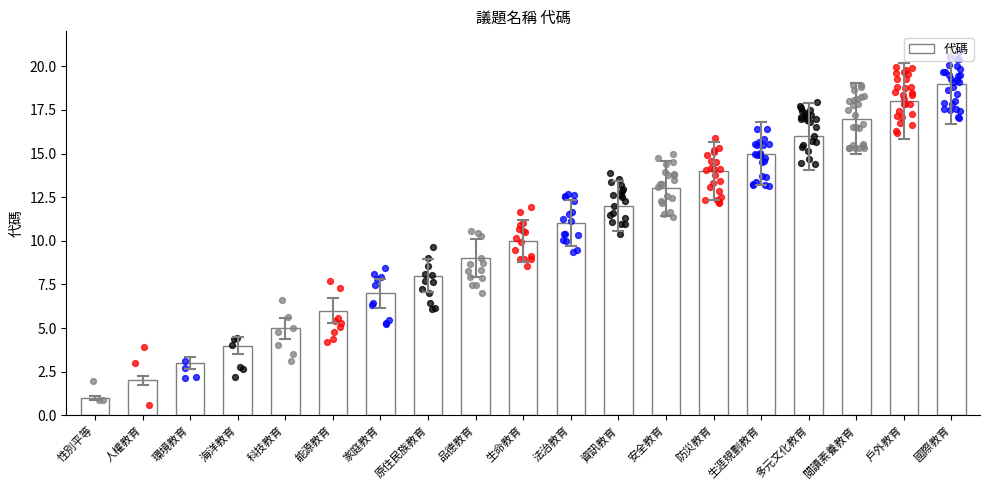

Approximately how many times larger is the value at 國際教育 compared to 原住民族教育?

2.4